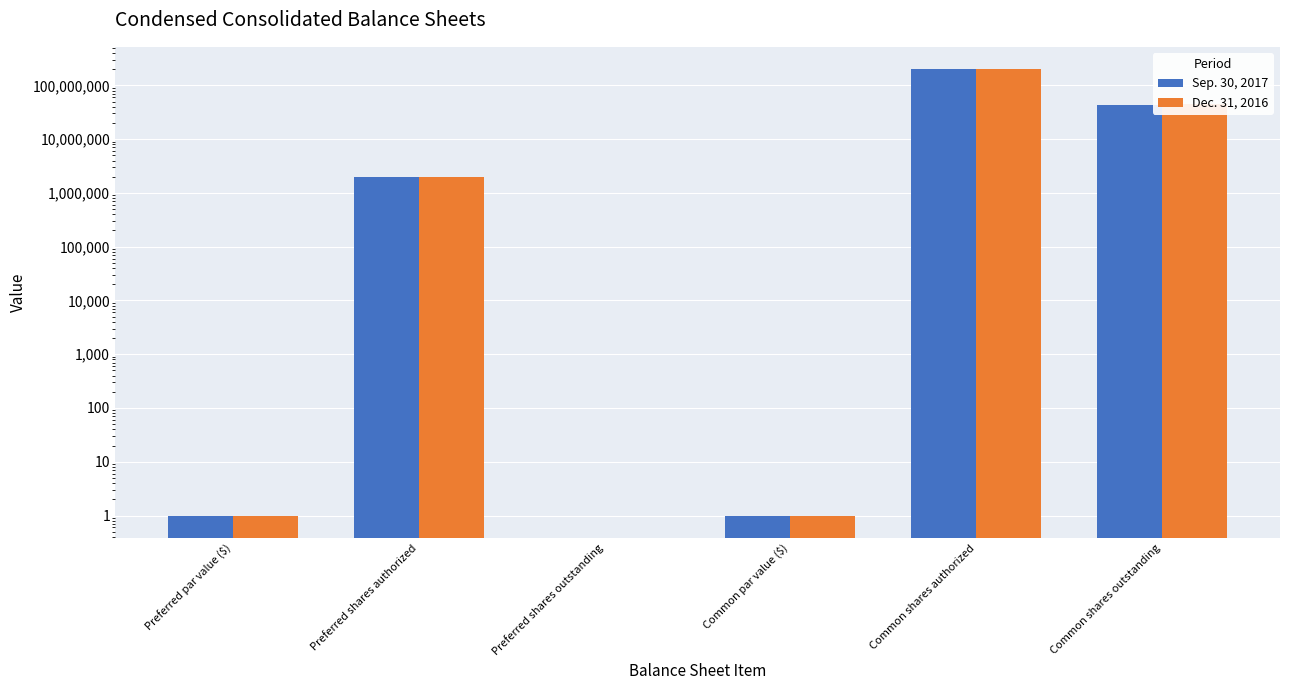

What is the difference between the Sep. 30, 2017 values at Preferred par value ($) and Common shares outstanding?

43426999